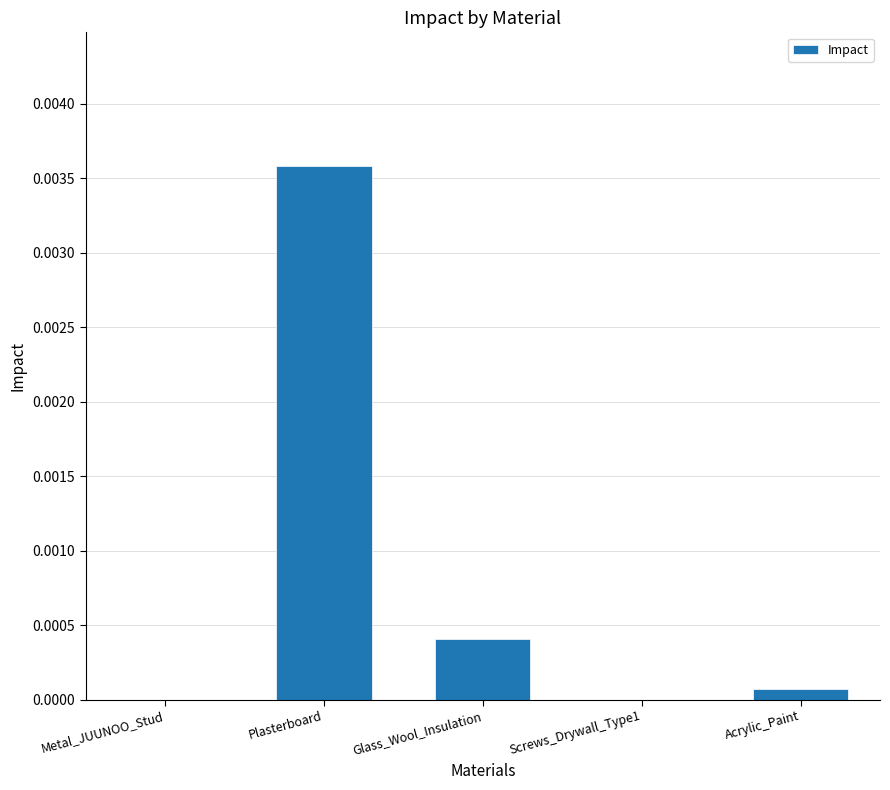

The chart shows a value of 0.0 at Acrylic_Paint. True or false?

True